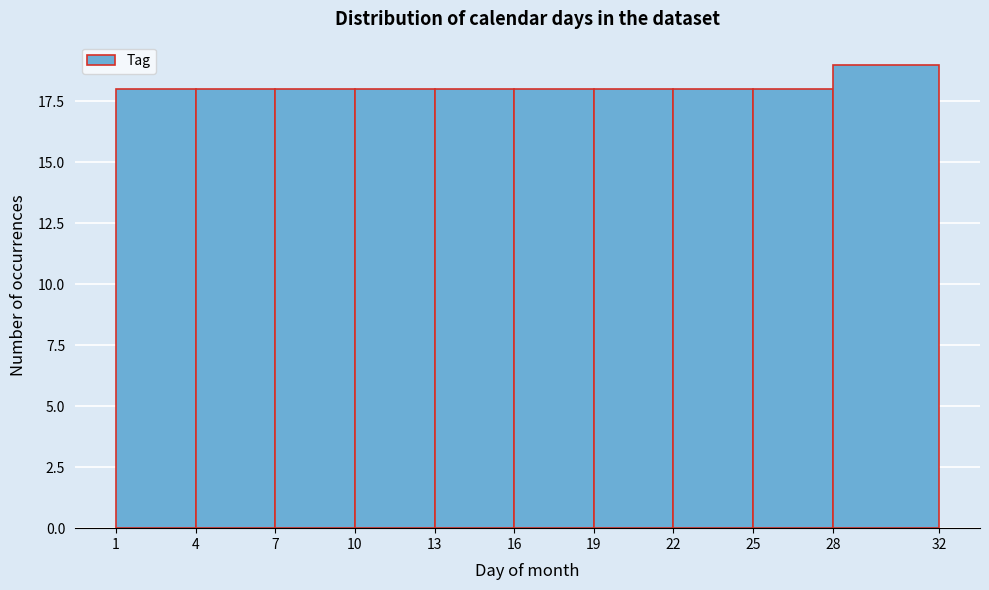

Reading left to right, transcribe this chart: for each bar, give the range it covers on the x-axis and its height. The values are not printed on the chart, so give them approximately, as read against the axis.

1 to 4: 18
4 to 7: 18
7 to 10: 18
10 to 13: 18
13 to 16: 18
16 to 19: 18
19 to 22: 18
22 to 25: 18
25 to 28: 18
28 to 32: 19